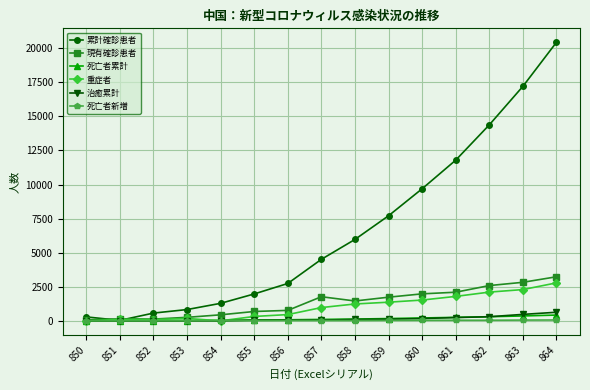

What are all the series names shown in the legend?

累計確診患者, 現有確診患者, 死亡者累計, 重症者, 治癒累計, 死亡者新増